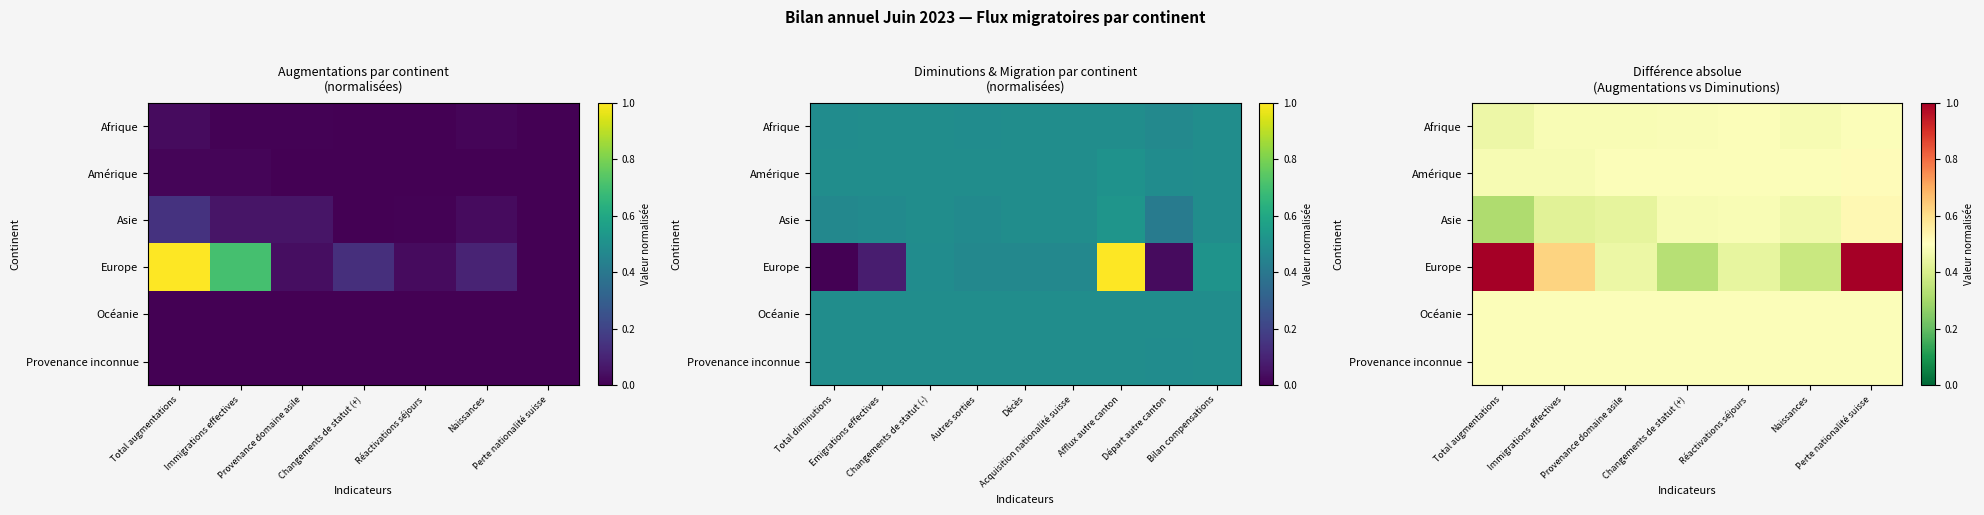

Is the value of Afrique at Immigrations effectives greater than the value of Océanie at Changements de statut (+)?

No